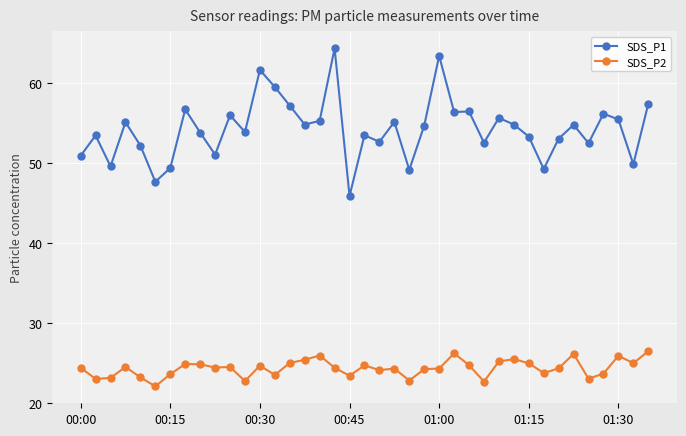

True or false: SDS_P1 and SDS_P2 intersect in this chart.

False